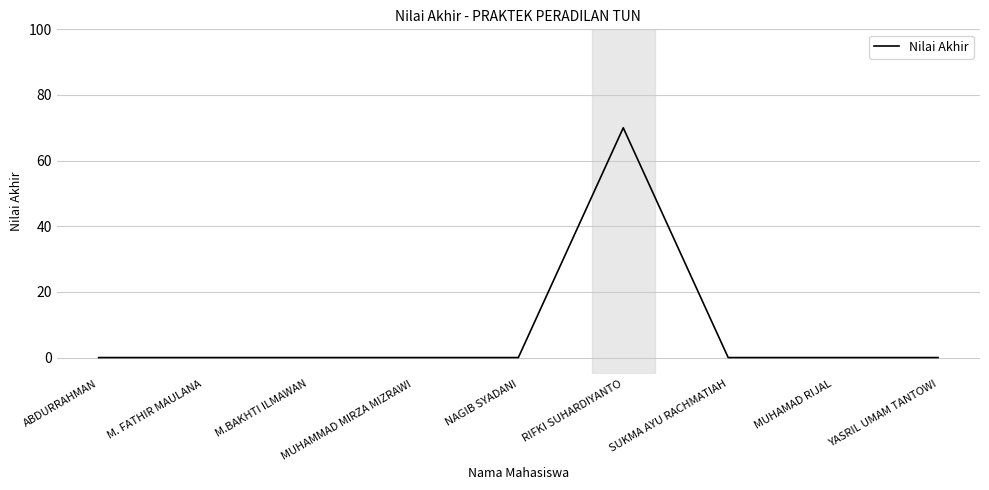

Reading left to right, what are all the values shown in this chart?

ABDURRAHMAN=0	M. FATHIR MAULANA=0	M.BAKHTI ILMAWAN=0	MUHAMMAD MIRZA MIZRAWI=0	NAGIB SYADANI=0	RIFKI SUHARDIYANTO=70	SUKMA AYU RACHMATIAH=0	MUHAMAD RIJAL=0	YASRIL UMAM TANTOWI=0